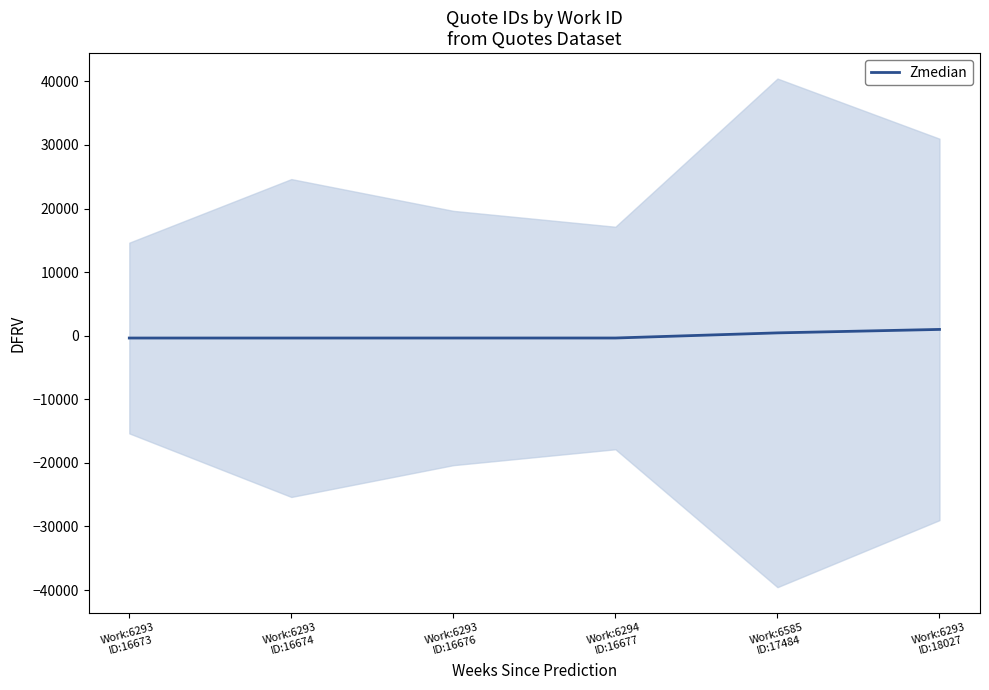

List the labels in order of value, largest first.

Work:6293
ID:18027, Work:6585
ID:17484, Work:6294
ID:16677, Work:6293
ID:16676, Work:6293
ID:16674, Work:6293
ID:16673